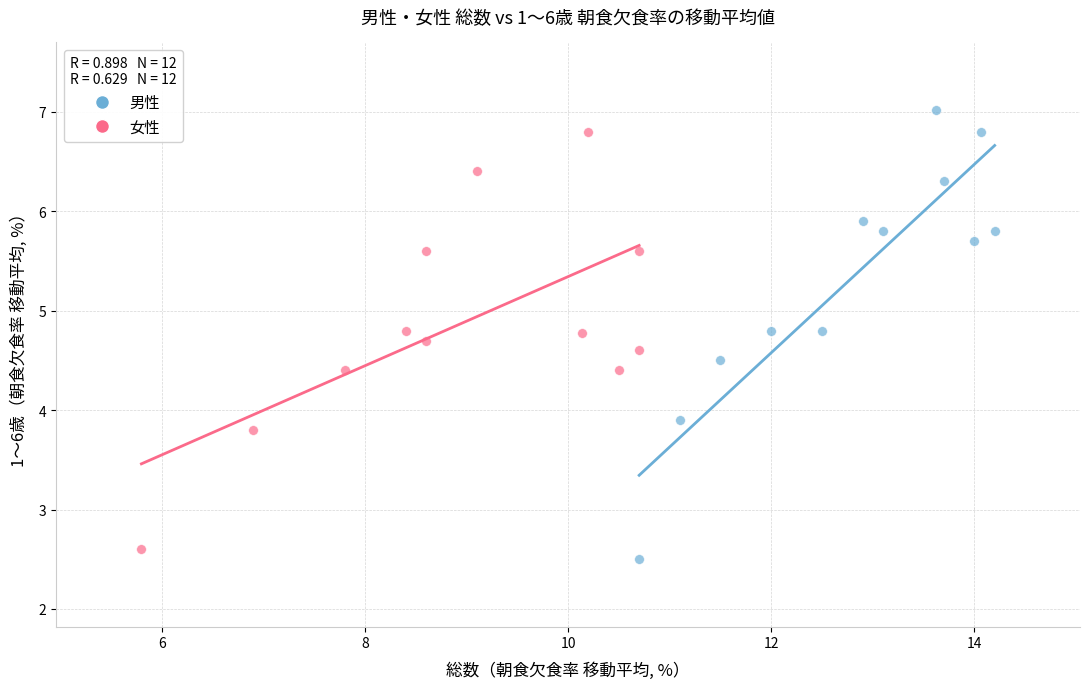

What are all the series names shown in the legend?

男性, 女性